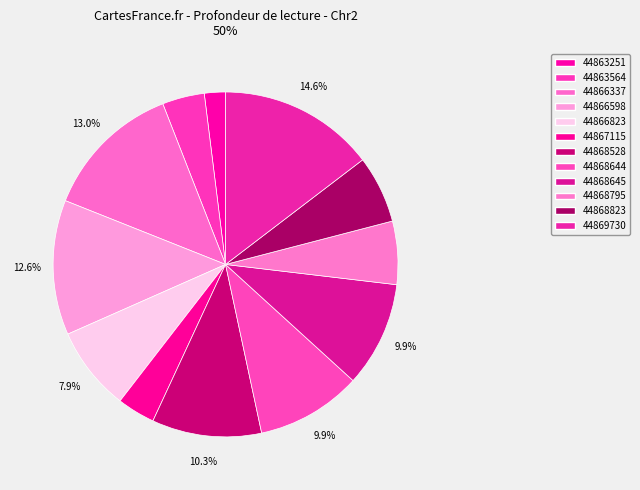

To the nearest percent, what is the difference between the largest and smallest slice percentages?

13%